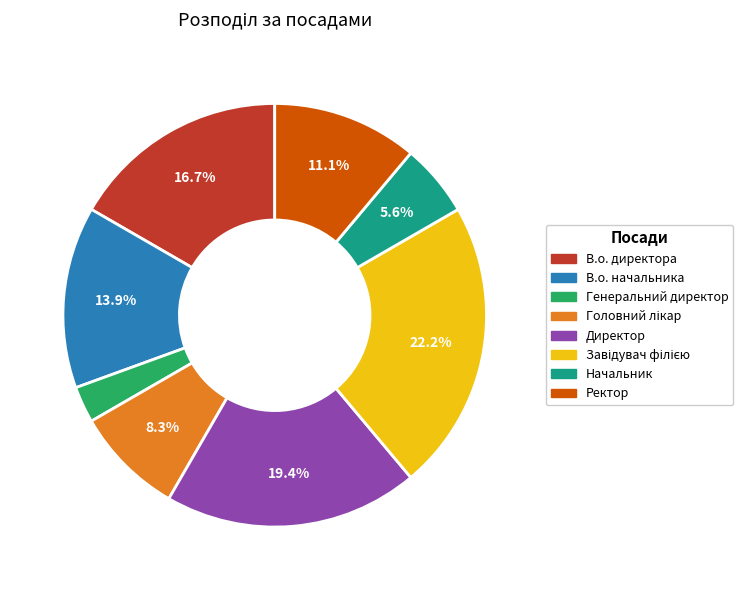

Combined, do Начальник and Генеральний директор account for over 50%?

No